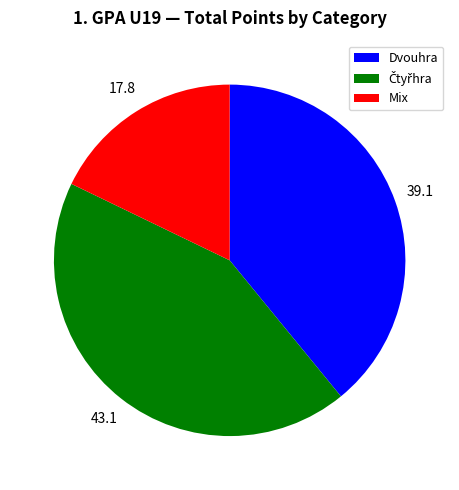

Does any single category account for the majority?

No